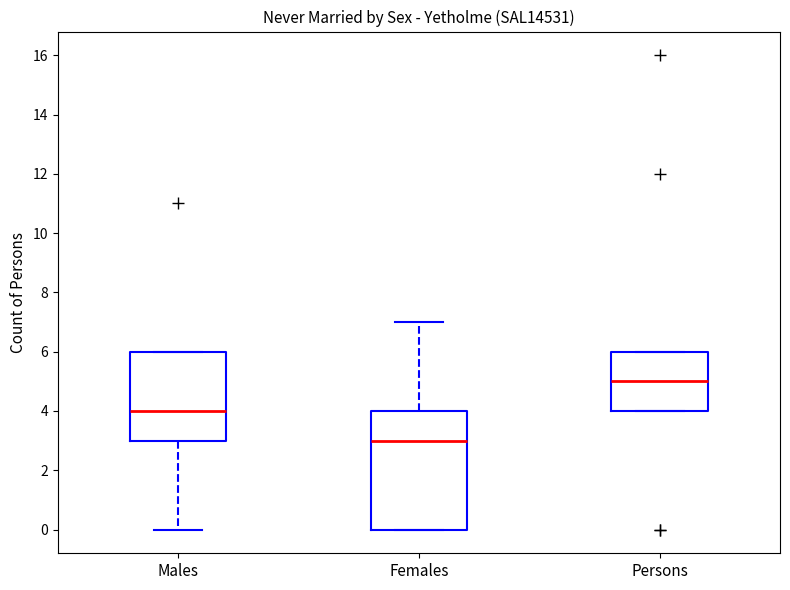

Reading left to right, read every box against the y-axis: the position of its median line, the range the box covers, and the ends of its whiskers. The values are not printed on the chart, so give them approximately, as read against the axis.

Males: median 4, box 3 to 6, whiskers 0 to 6
Females: median 3, box 0 to 4, whiskers 0 to 7
Persons: median 5, box 4 to 6, whiskers 4 to 6